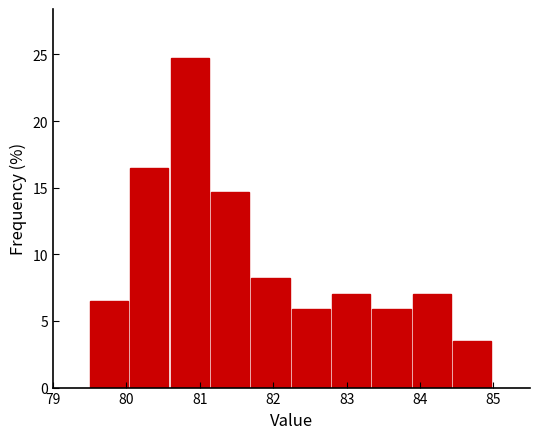

How tall is the bar that spans 81.70 to 82.25 on the x-axis? Neither the bar edges nor the heights are printed on the chart, so give them approximately, as read against the axes.

8.0